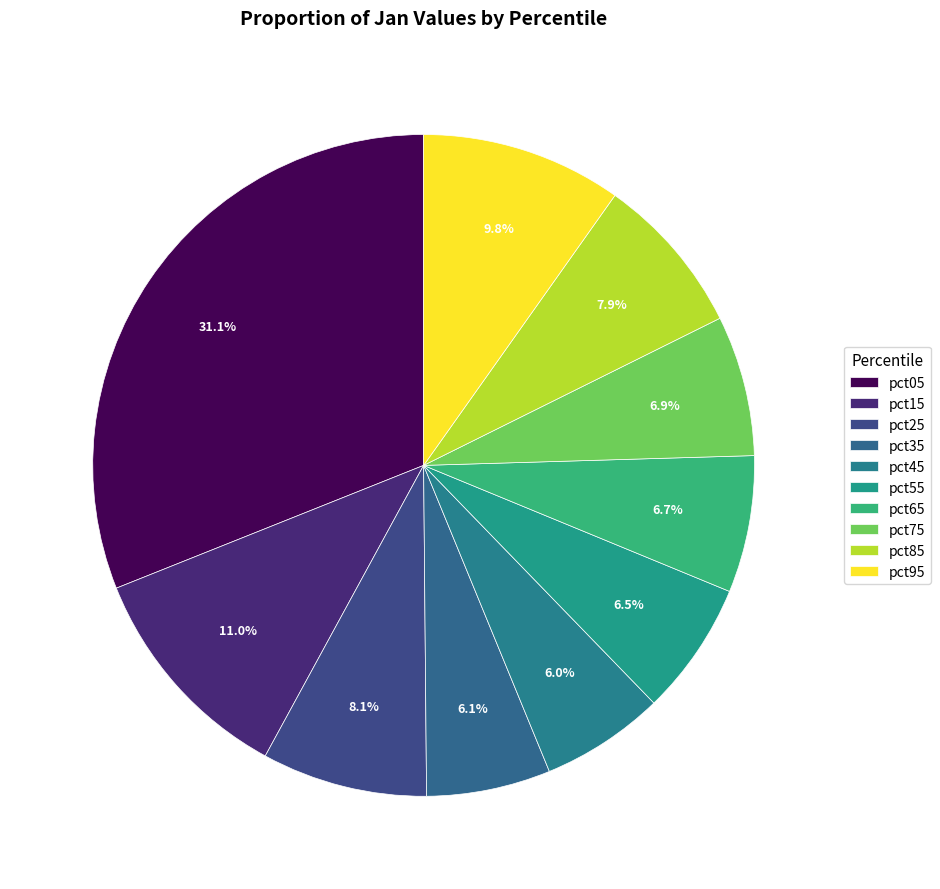

To the nearest percent, what portion does pct05 represent?

31%